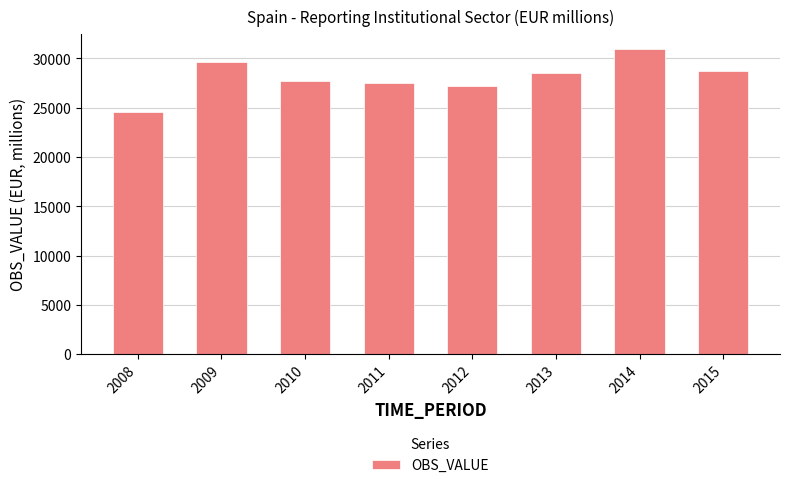

What is the average value?

28103